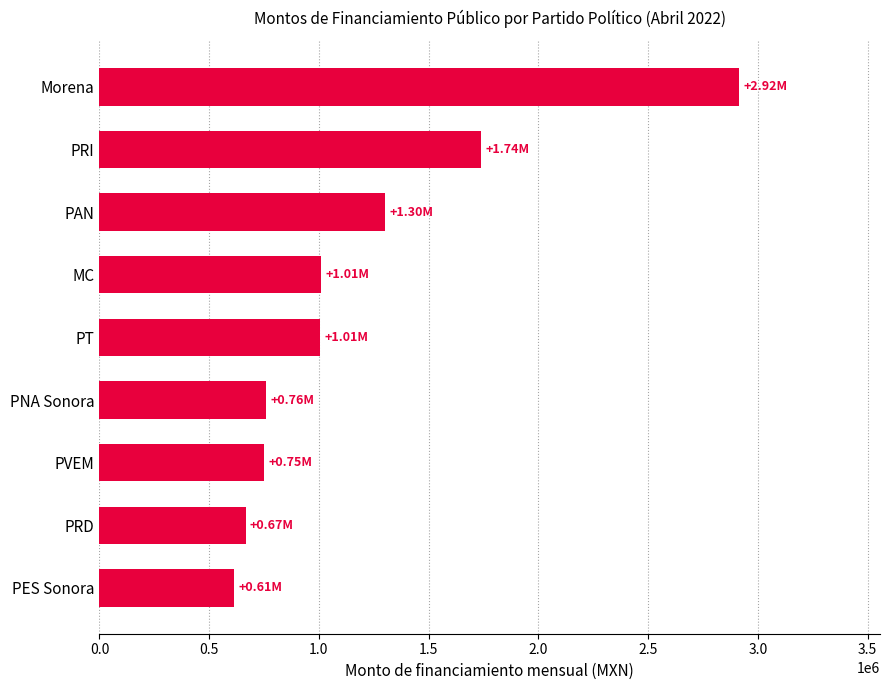

What is the sum of all values?

10757469.9